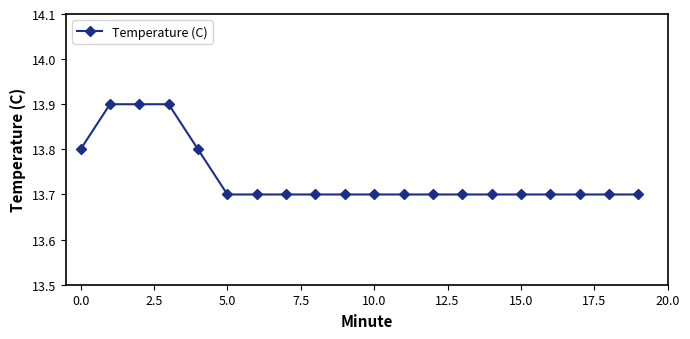

How many lines are shown in the chart?

1